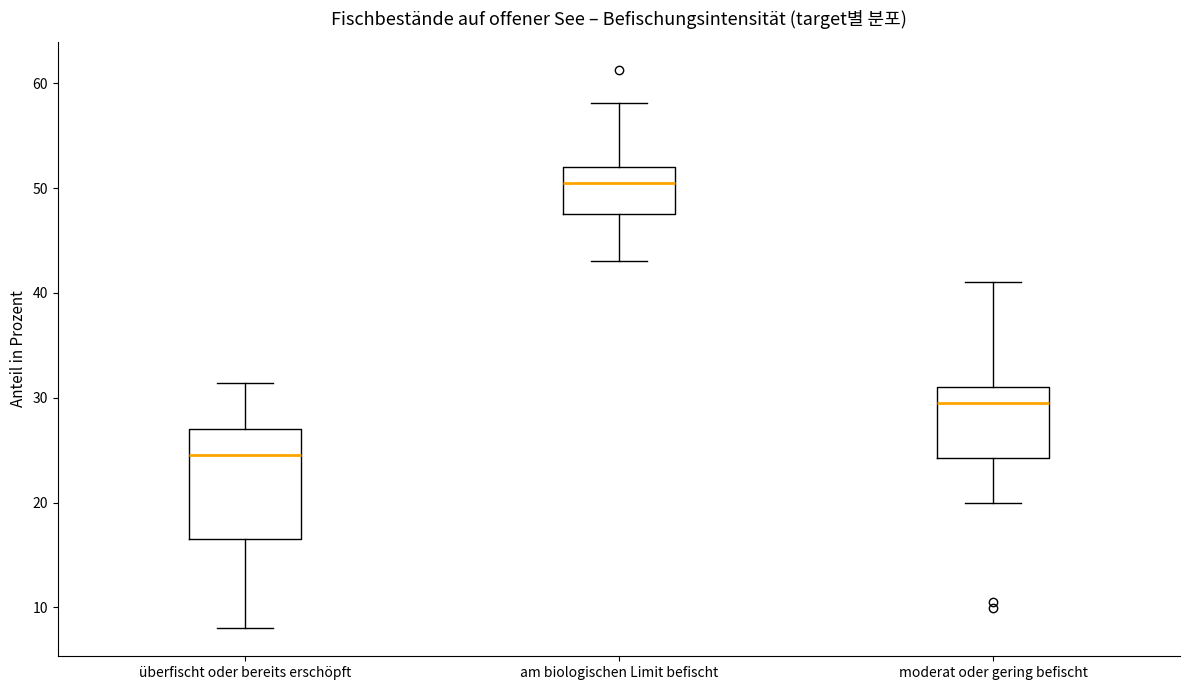

Which box has the highest median line?

am biologischen Limit befischt